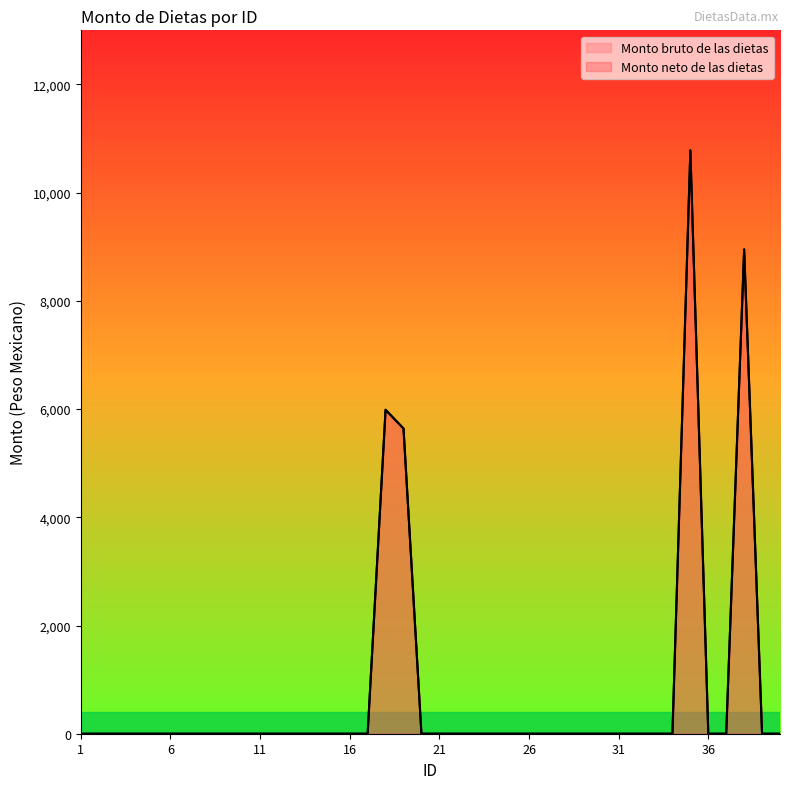

Does the chart have visible grid lines?

No